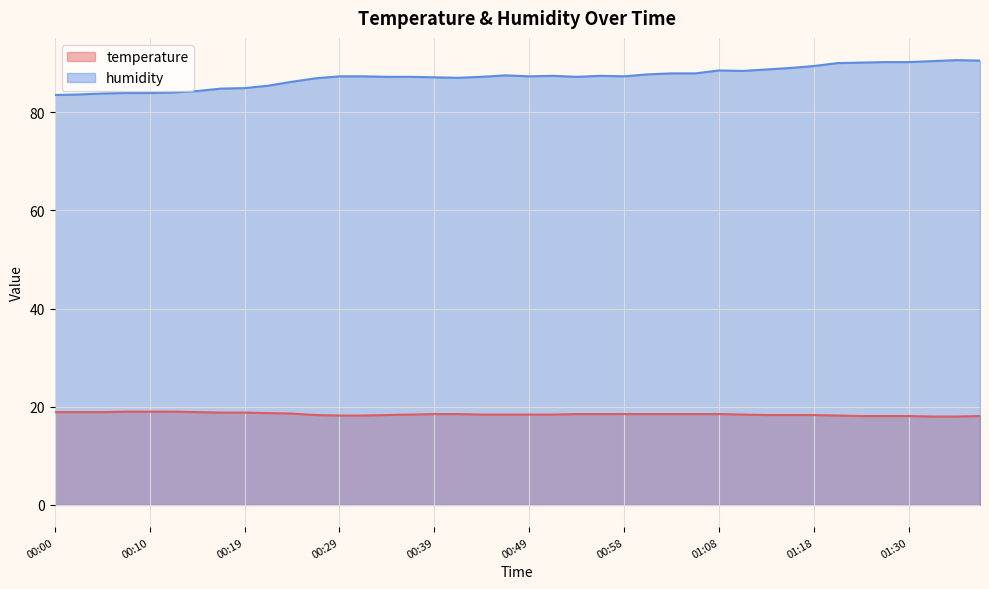

At which label is temperature closest to 18?

01:33